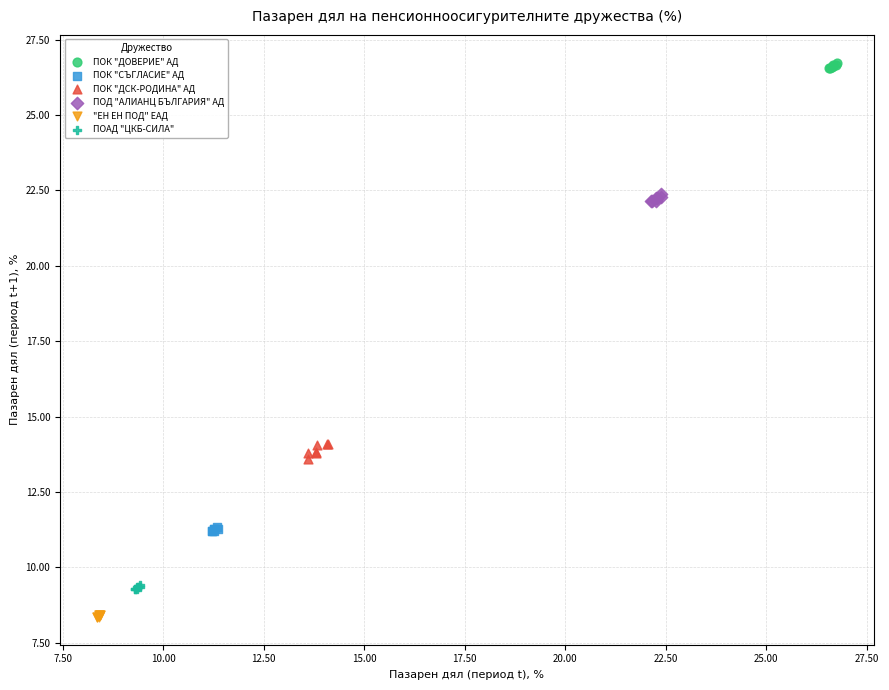

Which series contains the highest Y value?

ПОК "ДОВЕРИЕ" АД